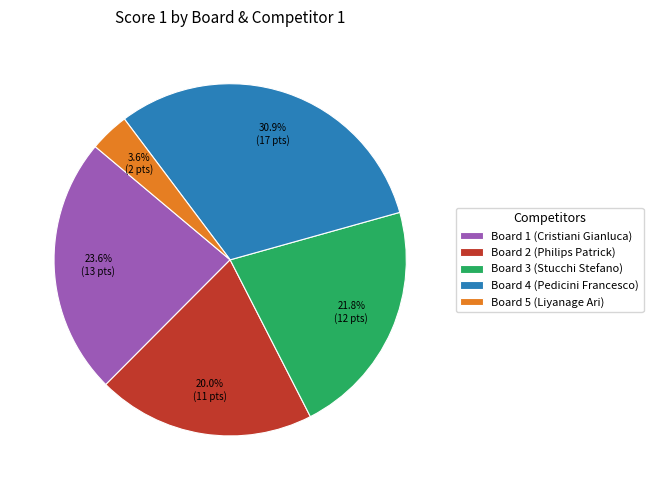

To the nearest percent, what percentage of the pie is Board 2 (Philips Patrick)?

20%